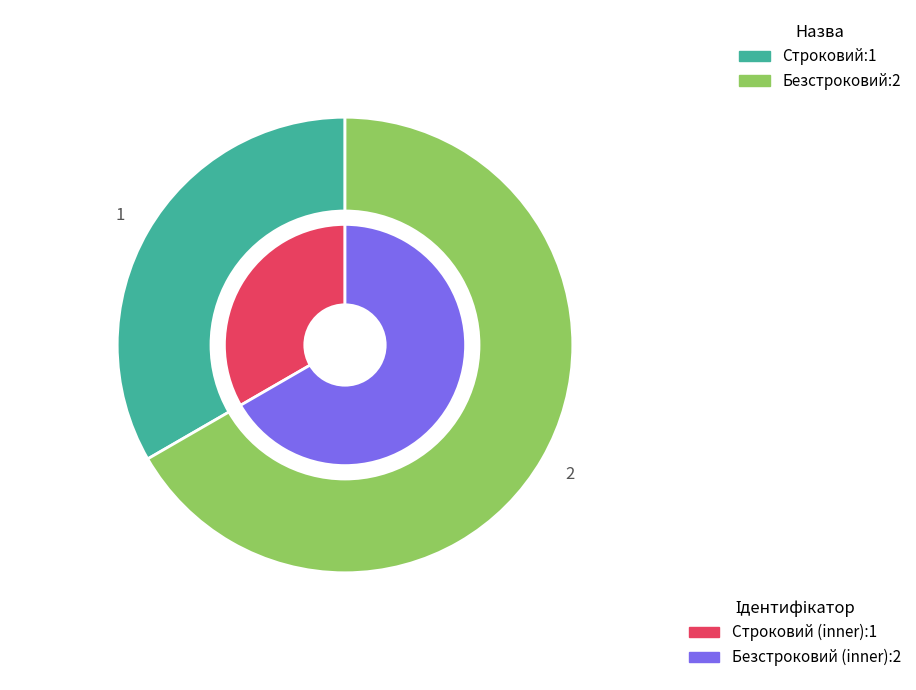

The Безстроковий slice represents 67% of the pie. True or false?

True